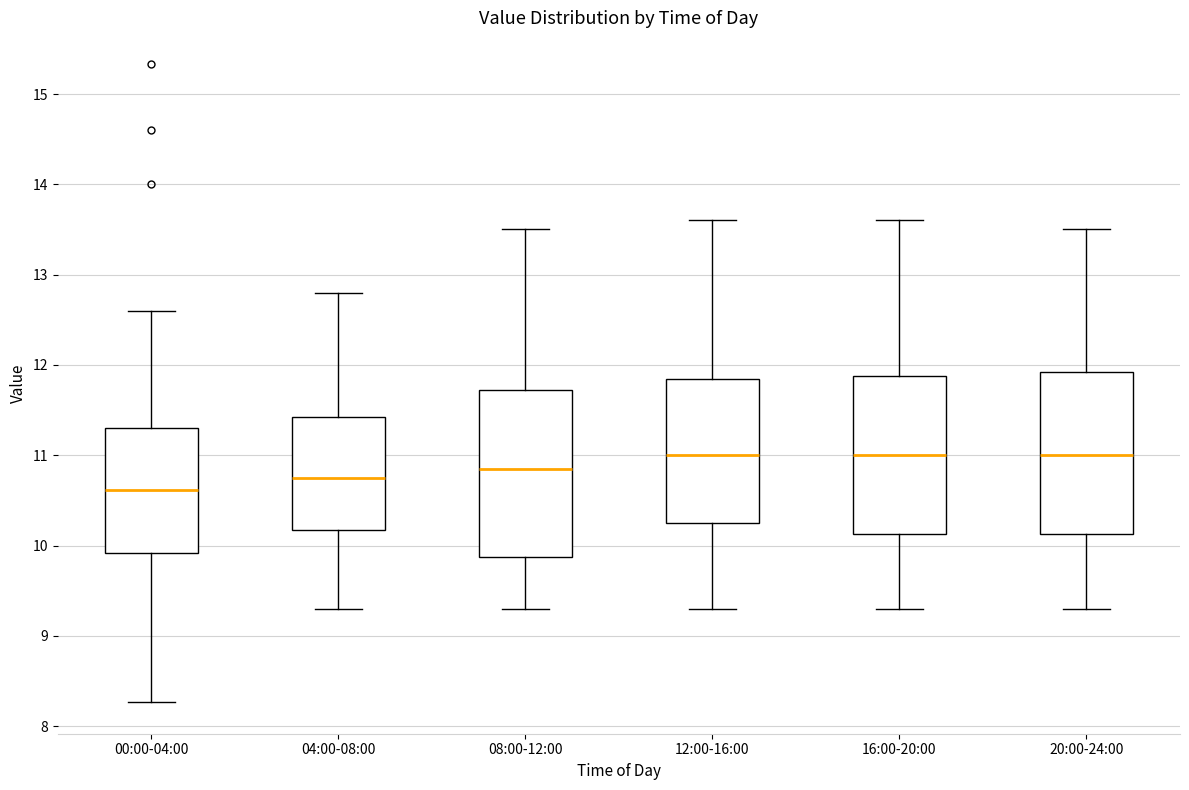

Reading left to right, transcribe this box plot: for each box, give where its median line is, the range the box spans, and where its two whiskers end, as read against the y-axis. The values are not printed on the chart, so give them approximately, as read against the axis.

00:00-04:00: median 10.6, box 9.9 to 11.3, whiskers 8.3 to 12.6
04:00-08:00: median 10.8, box 10.2 to 11.4, whiskers 9.3 to 12.8
08:00-12:00: median 10.9, box 9.9 to 11.7, whiskers 9.3 to 13.5
12:00-16:00: median 11.0, box 10.3 to 11.9, whiskers 9.3 to 13.6
16:00-20:00: median 11.0, box 10.1 to 11.9, whiskers 9.3 to 13.6
20:00-24:00: median 11.0, box 10.1 to 11.9, whiskers 9.3 to 13.5